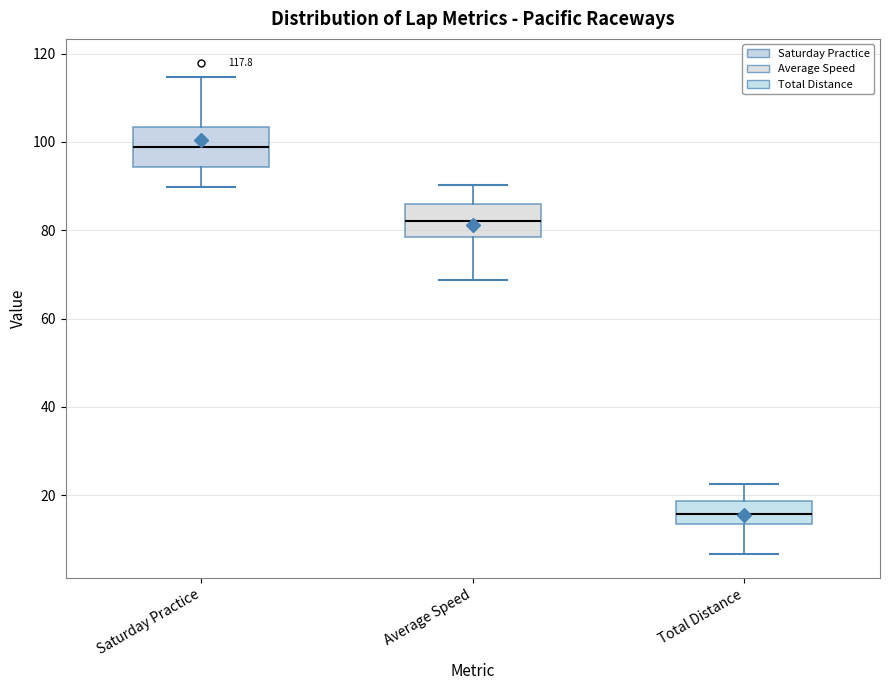

Which box's median line is the highest?

Saturday Practice